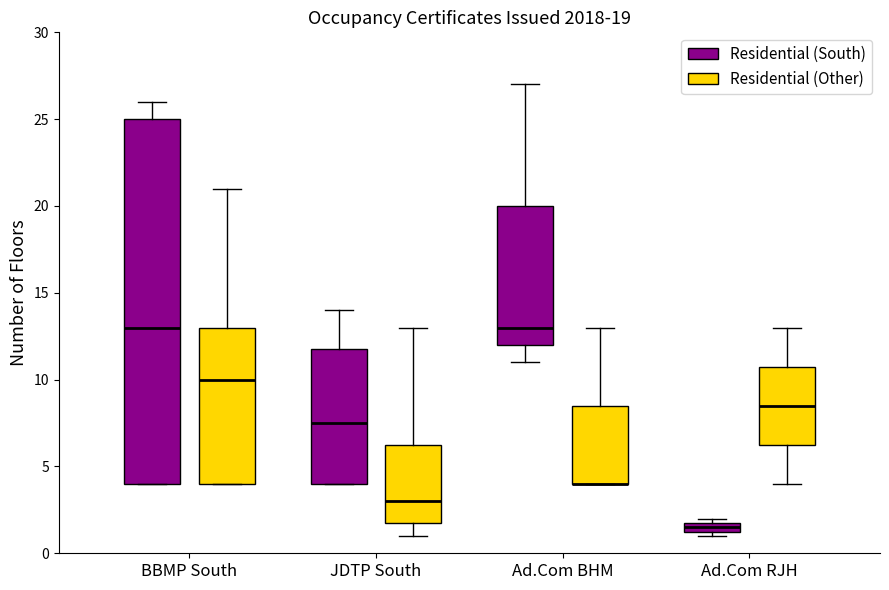

Comparing the boxes themselves (not the whiskers), which one is the tallest?

BBMP South (Residential (South))